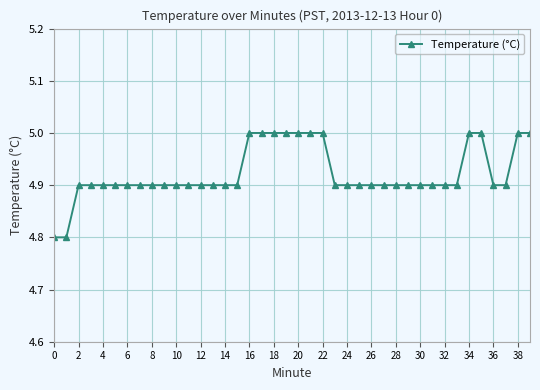

What is the value of the 2nd point from the left?

4.8